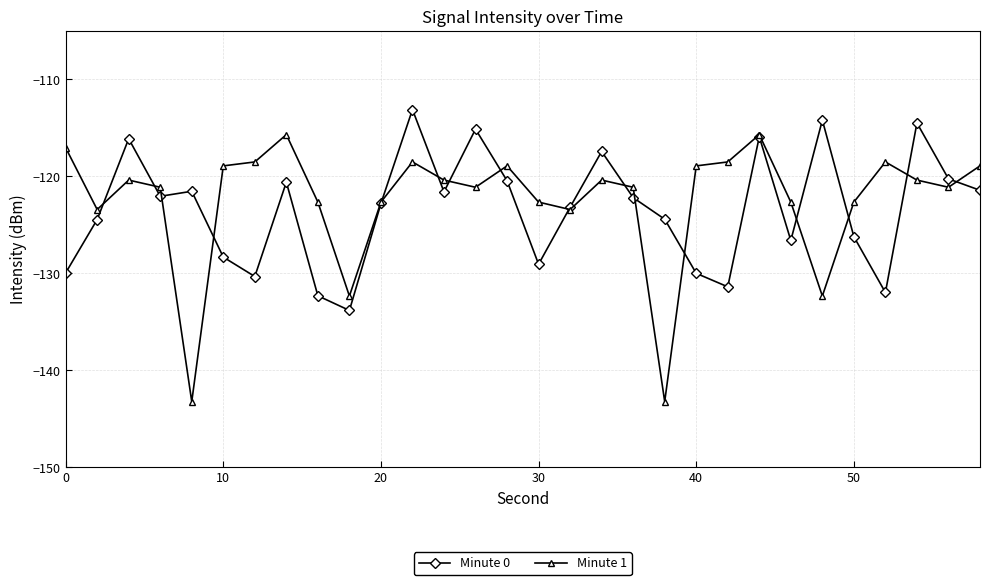

What is the value of the Minute 1 point at the 8th from the left?

-115.7